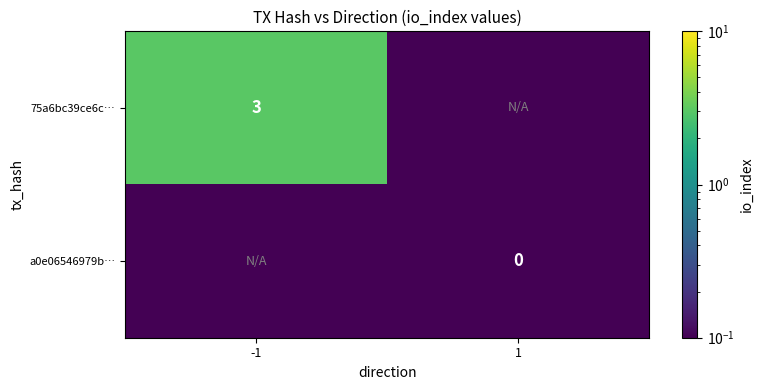

The 75a6bc39ce6c… series shows 3.0 at -1. True or false?

True